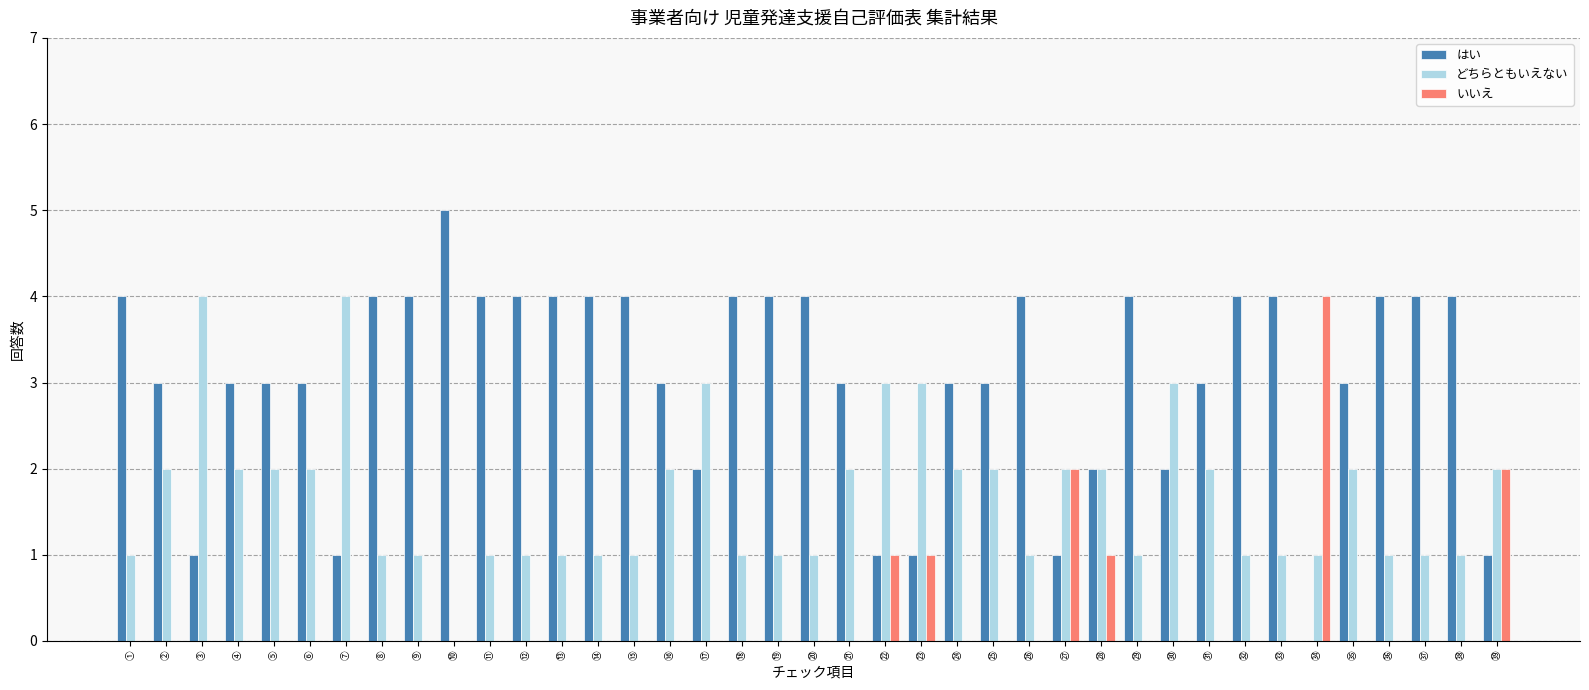

How many groups of bars are there?

39